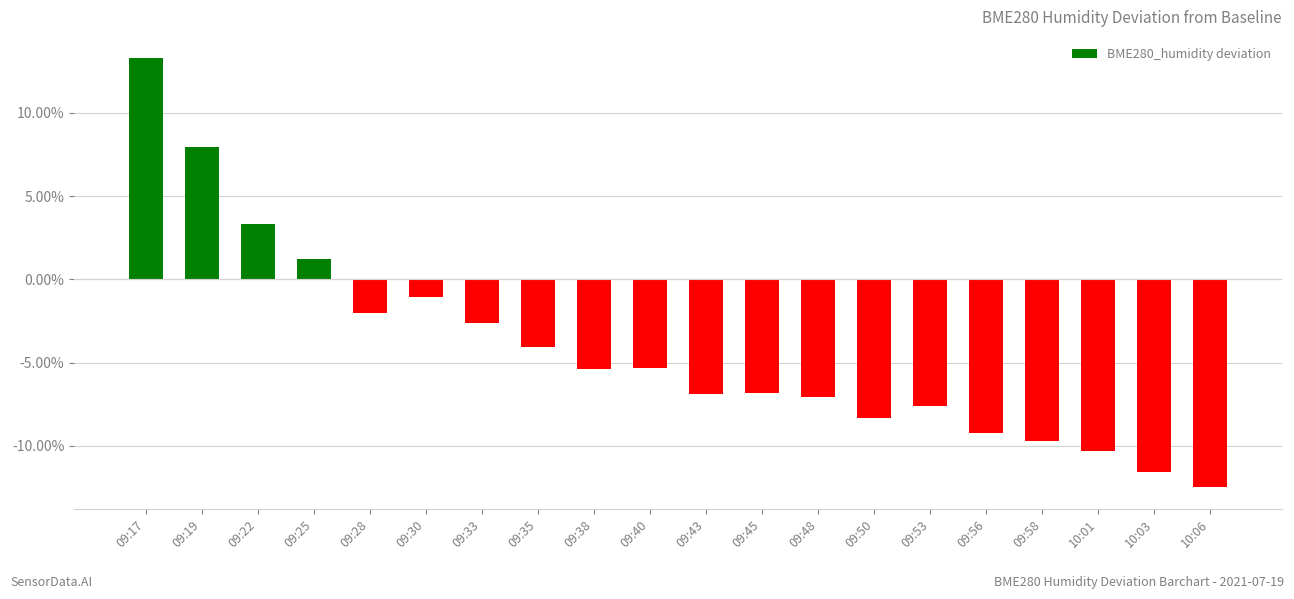

What is the average value?

-4.2